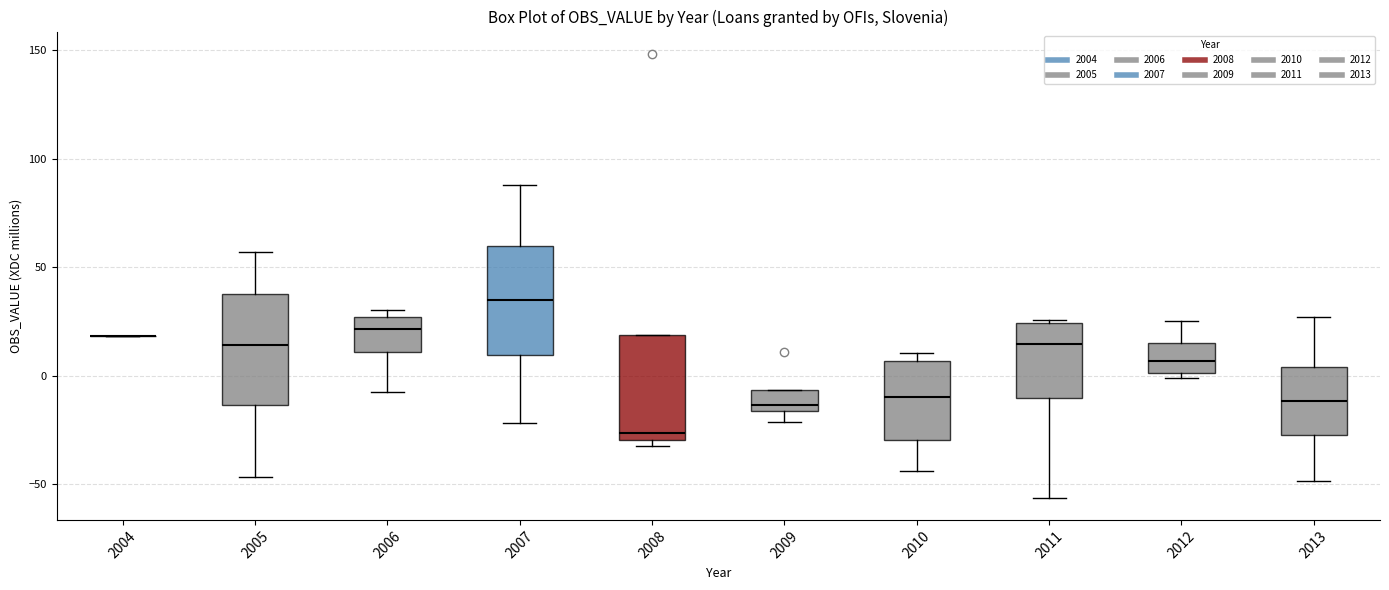

Reading left to right, read every box against the y-axis: the position of its median line, the range the box covers, and the ends of its whiskers. The values are not printed on the chart, so give them approximately, as read against the axis.

2004: box collapsed to a line at 20, whiskers 20 to 20
2005: median 15, box -15 to 40, whiskers -45 to 55
2006: median 20, box 10 to 25, whiskers -5 to 30
2007: median 35, box 10 to 60, whiskers -20 to 90
2008: median -25, box -30 to 20, whiskers -30 (just below the box's lower edge) to 20
2009: median -15 (just above the box's lower edge), box -15 to -5, whiskers -20 to -5
2010: median -10, box -30 to 5, whiskers -45 to 10
2011: median 15, box -10 to 25, whiskers -55 to 25
2012: median 5, box 0 to 15, whiskers 0 (just below the box's lower edge) to 25
2013: median -10, box -25 to 5, whiskers -50 to 25